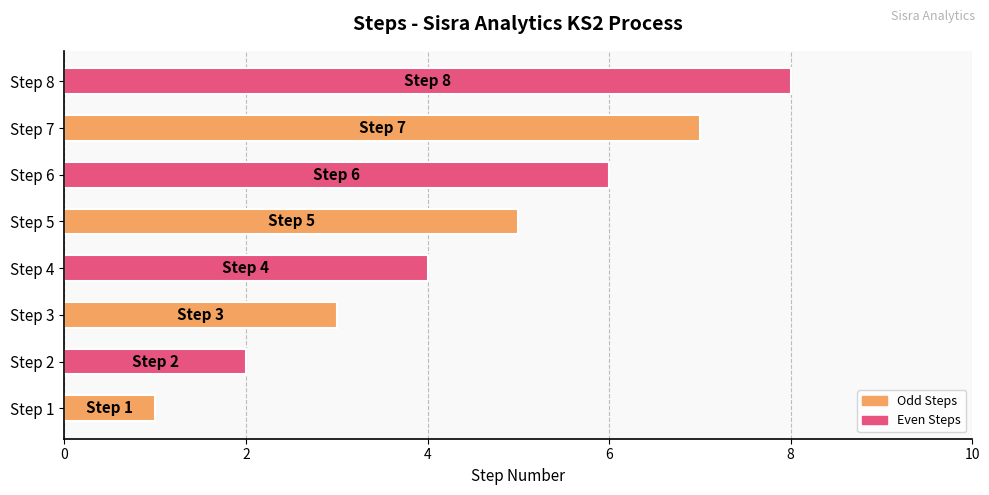

Rank the categories by value from highest to lowest.

Step 8, Step 7, Step 6, Step 5, Step 4, Step 3, Step 2, Step 1